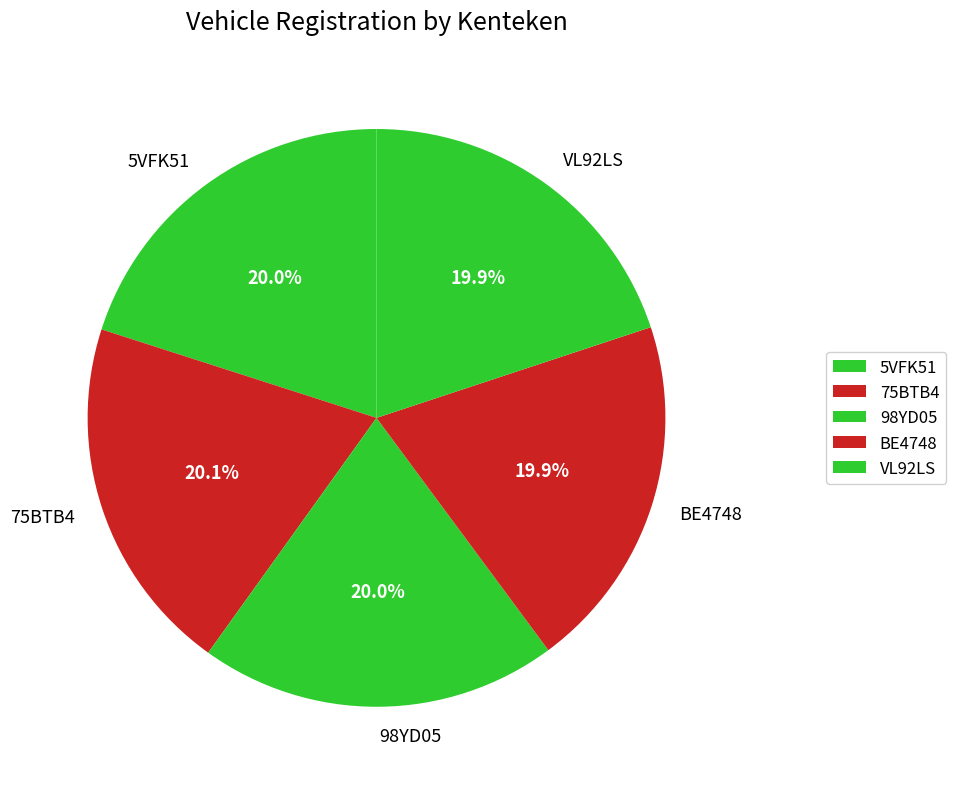

Count the number of slices in the pie.

5